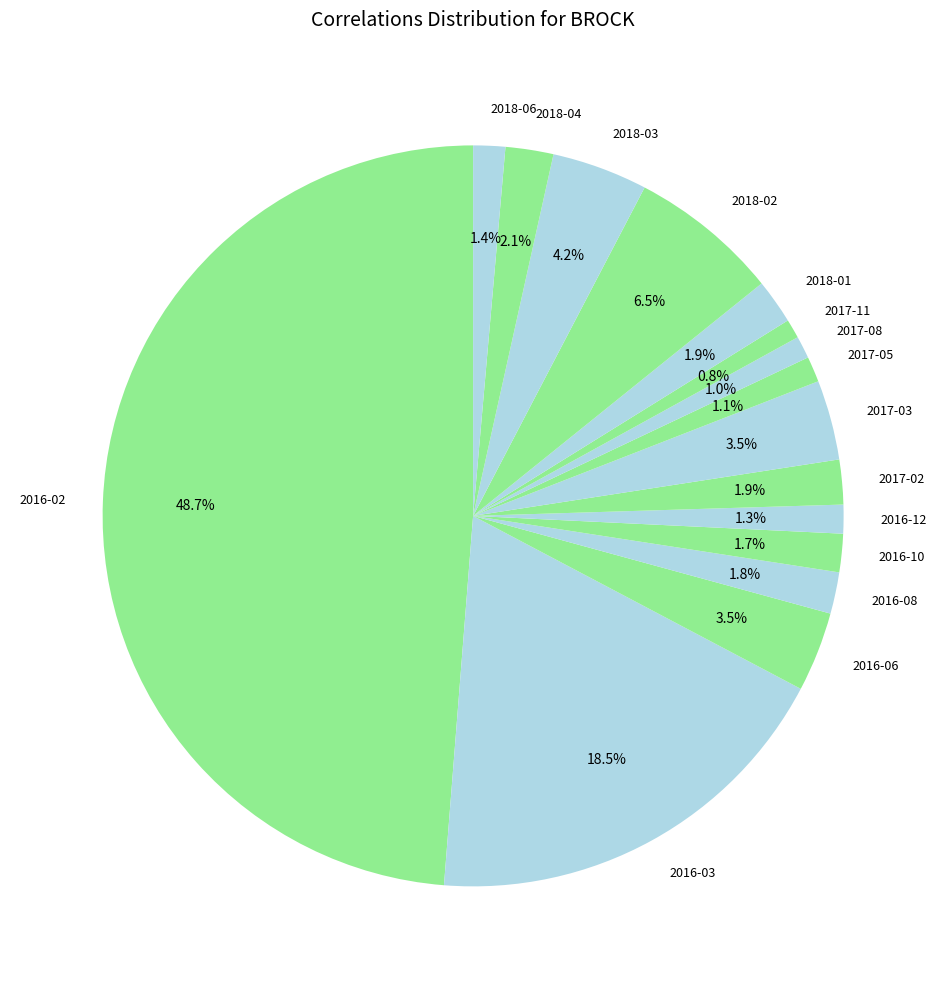

Is 2017-08 the majority of the pie?

No